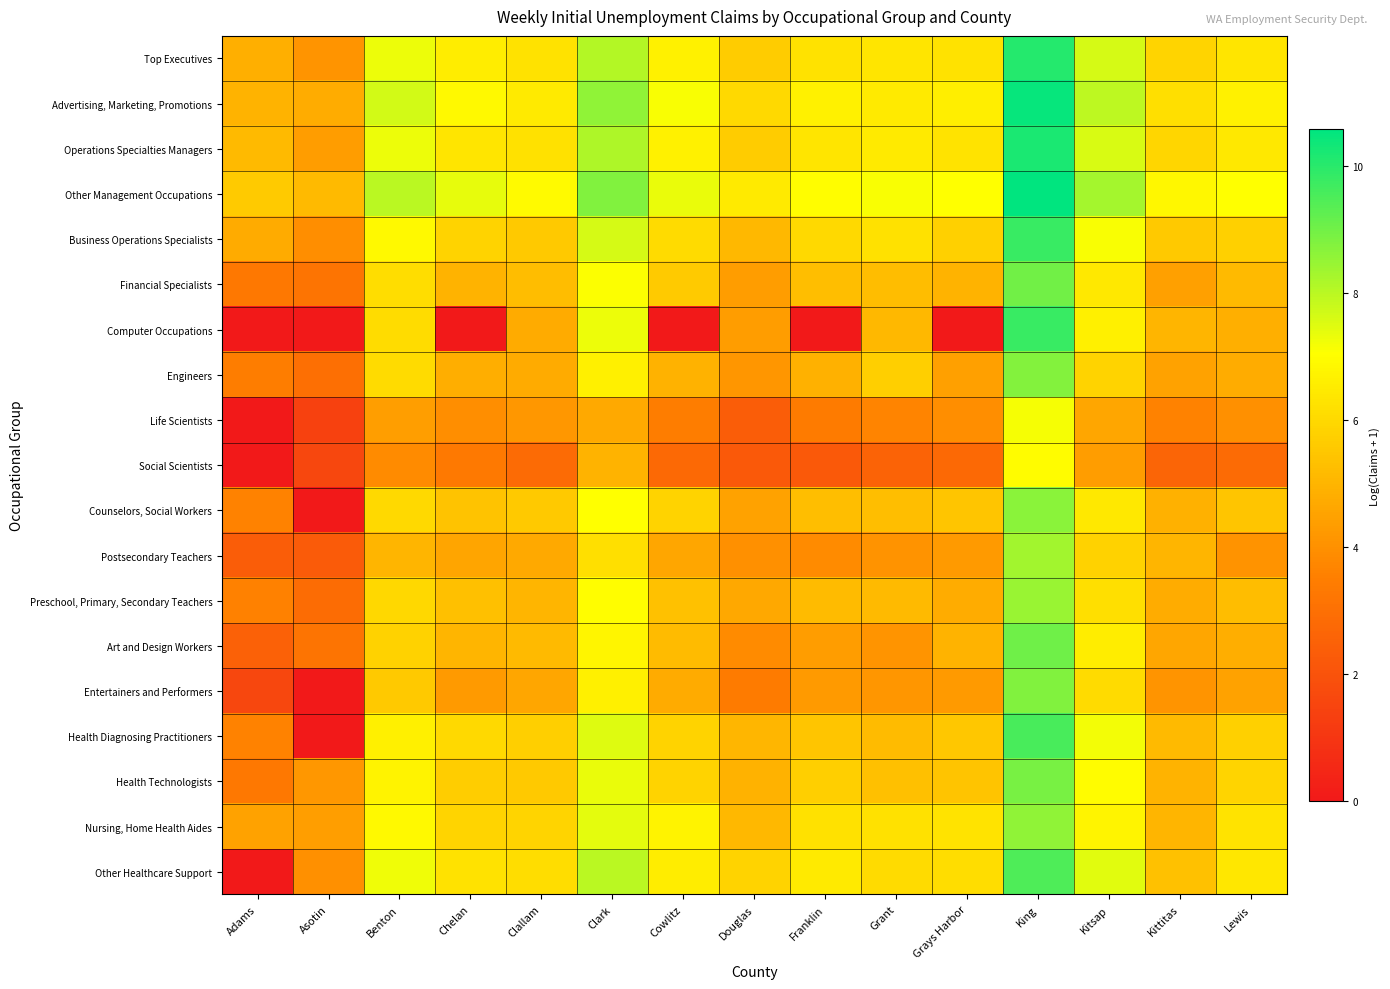

Rank the series by their maximum value, from lowest to highest.

Social Scientists, Life Scientists, Postsecondary Teachers, Preschool, Primary, Secondary Teachers, Nursing, Home Health Aides, Counselors, Social Workers, Engineers, Entertainers and Performers, Health Technologists, Financial Specialists, Art and Design Workers, Other Healthcare Support, Health Diagnosing Practitioners, Computer Occupations, Business Operations Specialists, Top Executives, Operations Specialties Managers, Advertising, Marketing, Promotions, Other Management Occupations